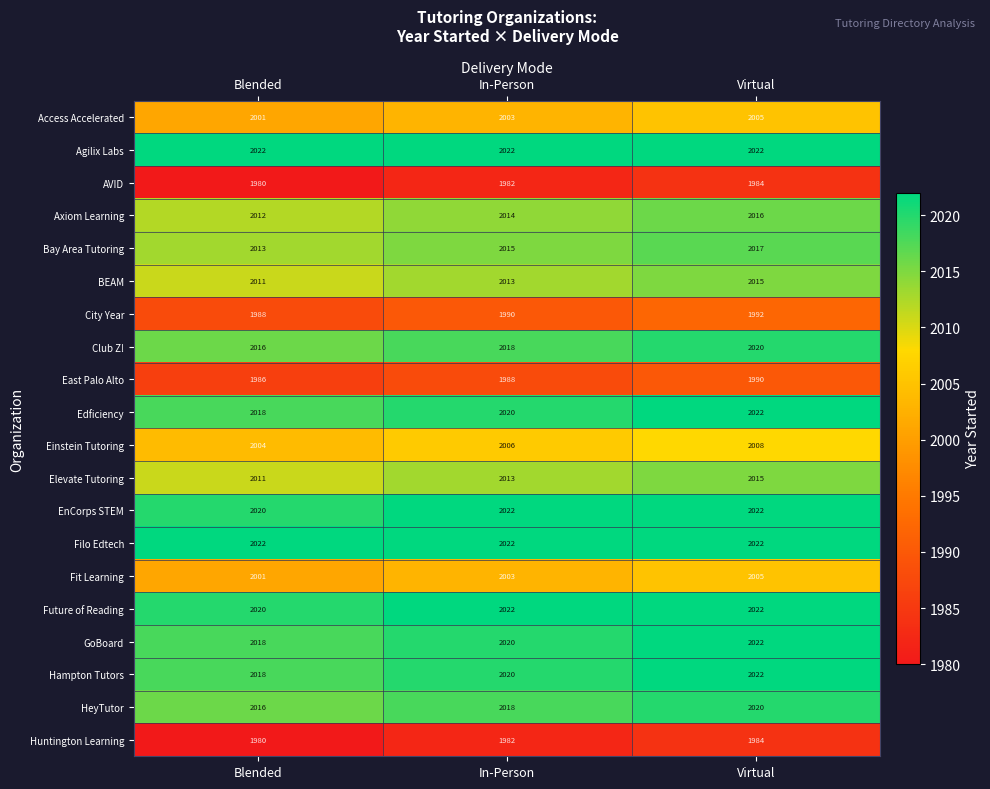

How many HeyTutor values are between 2016 and 2020?

3